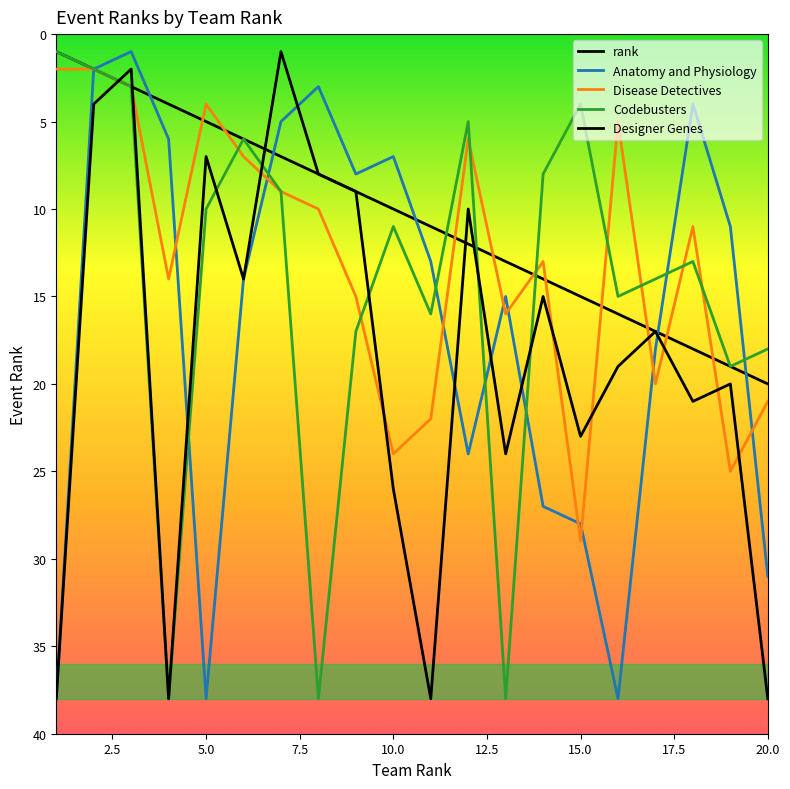

Does the chart display data point markers on the line(s)?

No